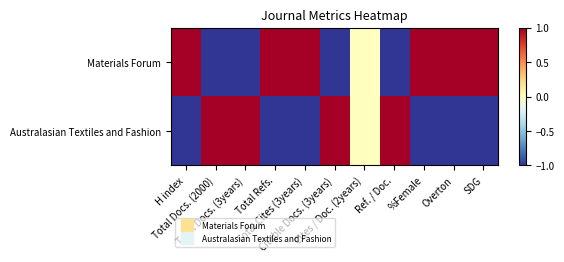

At Total Docs. (3years), list the series in order from largest to smallest.

Australasian Textiles and Fashion, Materials Forum